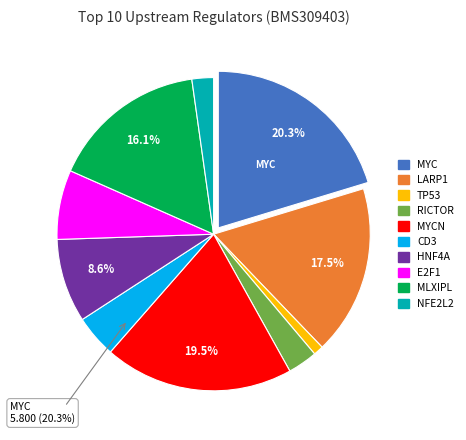

Rank the categories by value from highest to lowest.

MYC, MYCN, LARP1, MLXIPL, HNF4A, E2F1, CD3, RICTOR, NFE2L2, TP53